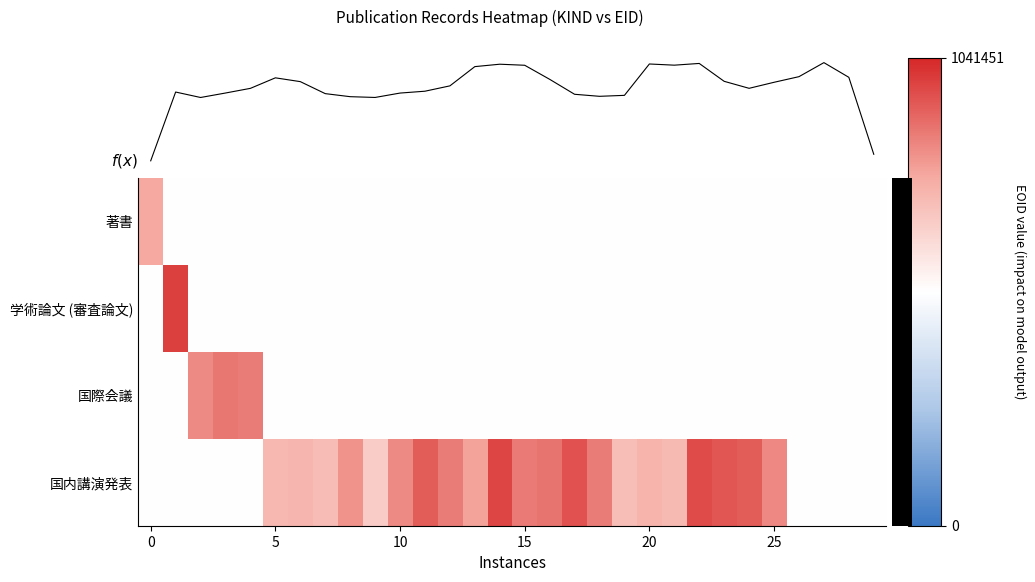

Rank the series by their maximum value, from highest to lowest.

学術論文 (審査論文), 国内講演発表, 国際会議, 著書